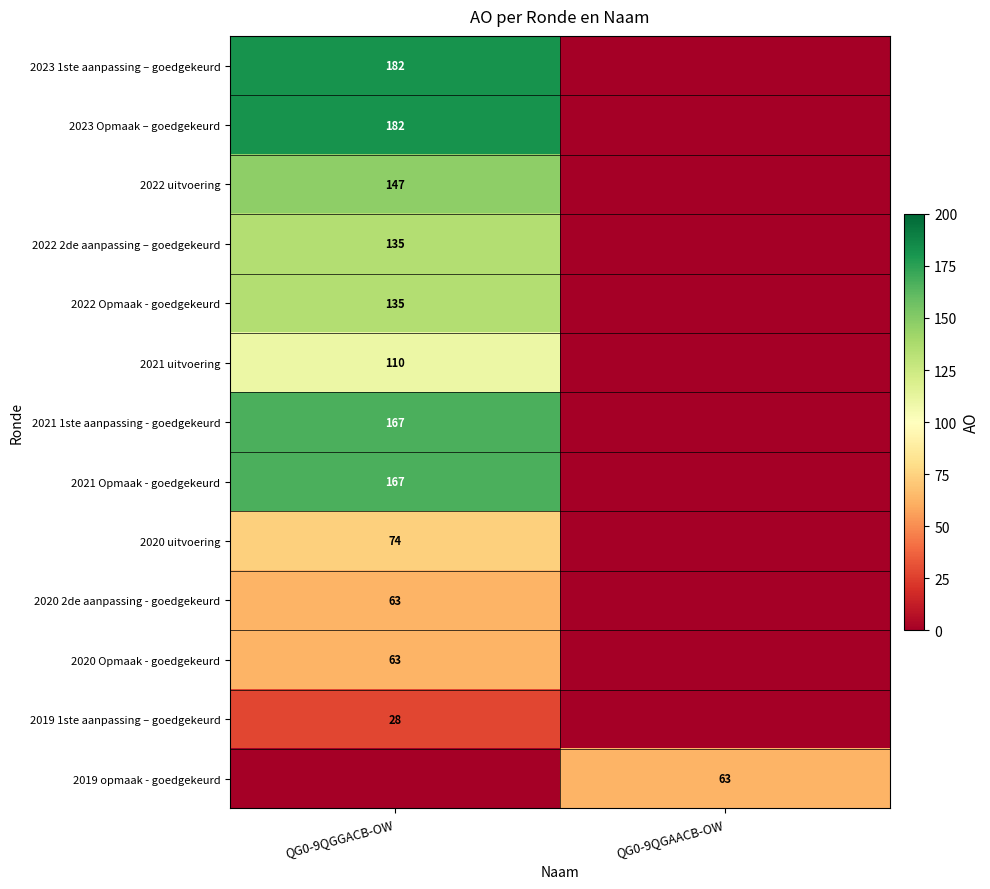

At which category is the sum across all series the highest?

QG0-9QGGACB-OW